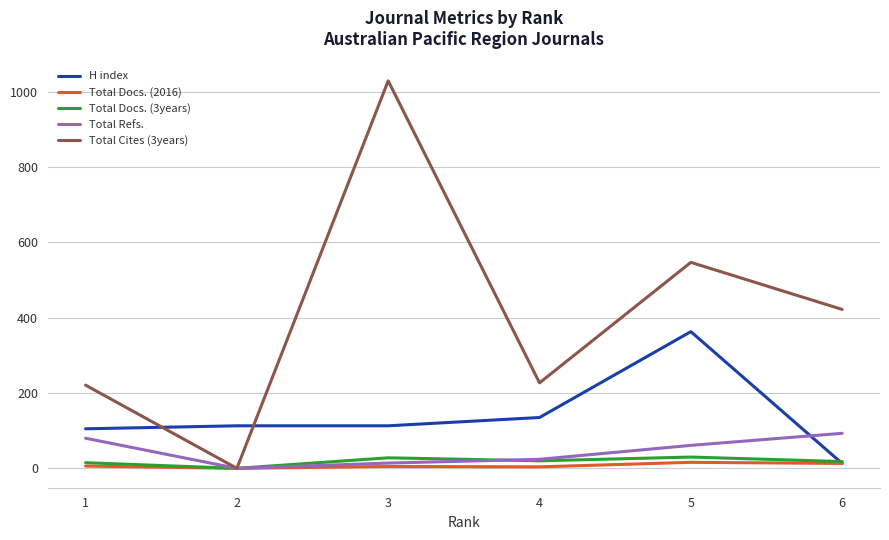

Which series ends up on top after the final intersection of Total Refs. and H index?

Total Refs.